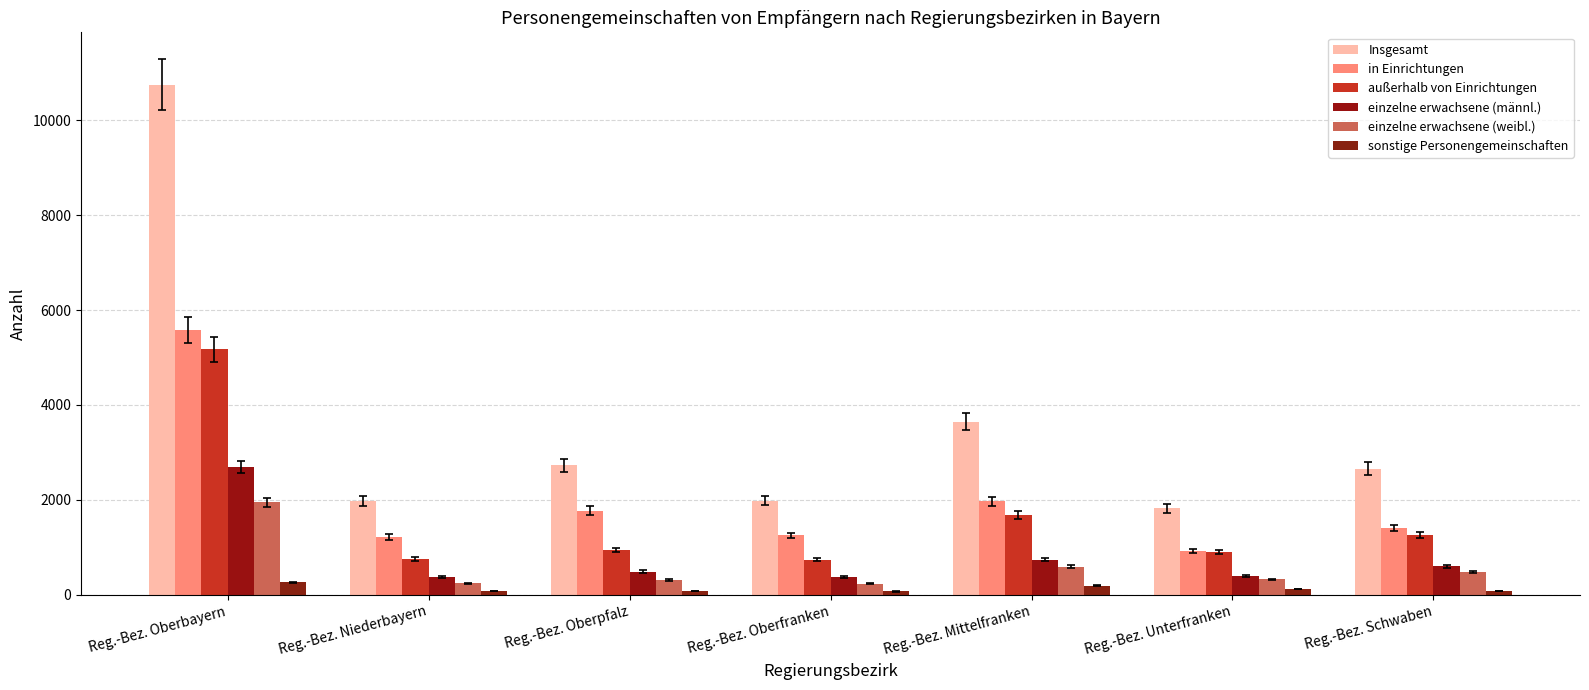

What is the value of the Insgesamt bar at the 2nd from the left?

1975